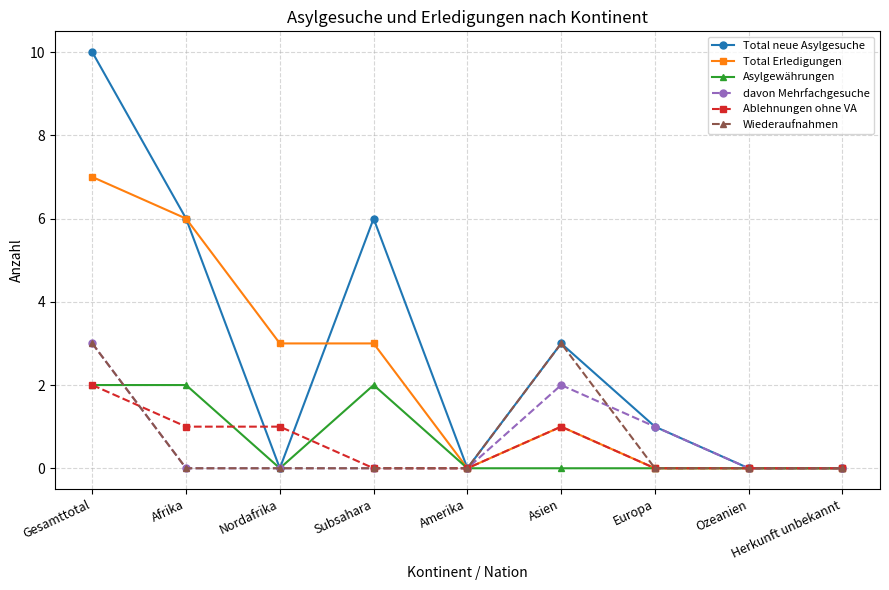

What is the label of the 4th point from the left?

Subsahara